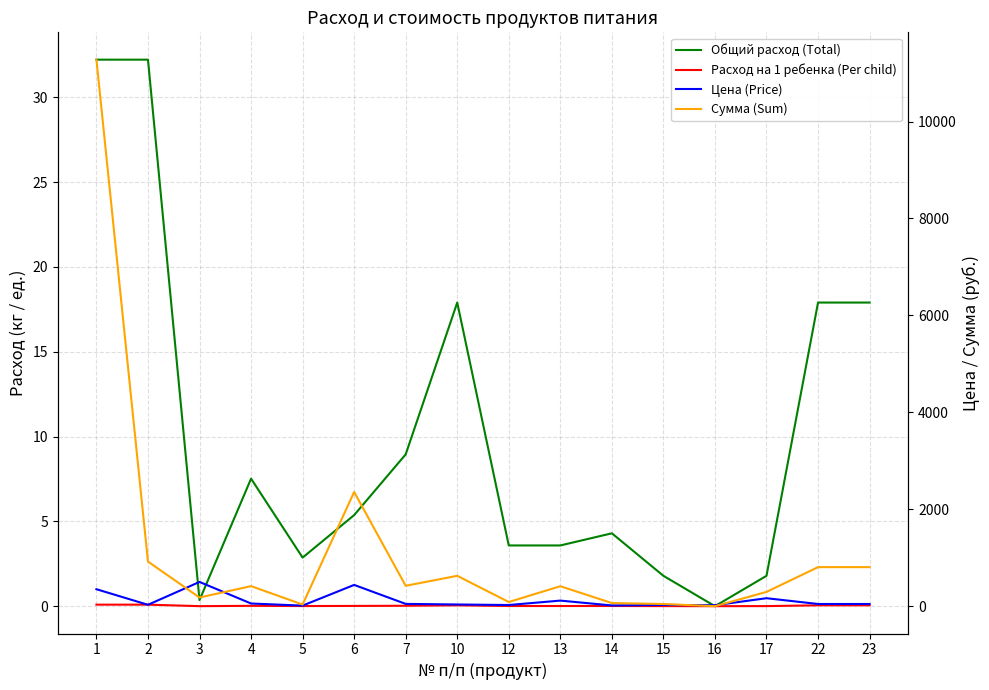

At which category is the sum across all series the highest?

1